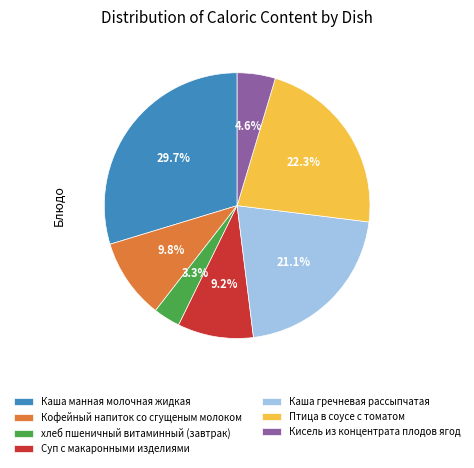

To the nearest percent, what is the average slice percentage?

14%